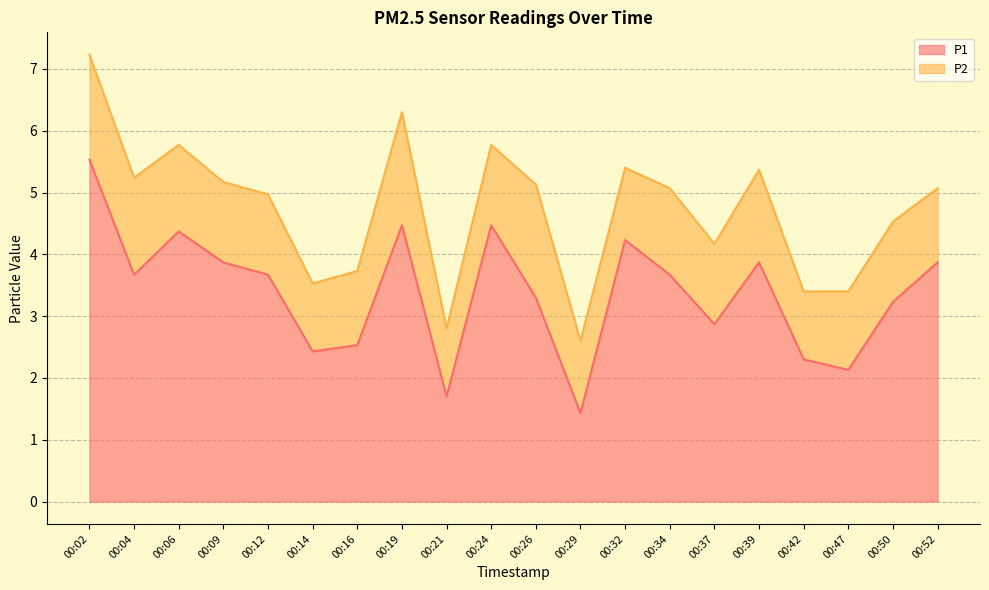

What is the maximum value shown in the chart?

5.5